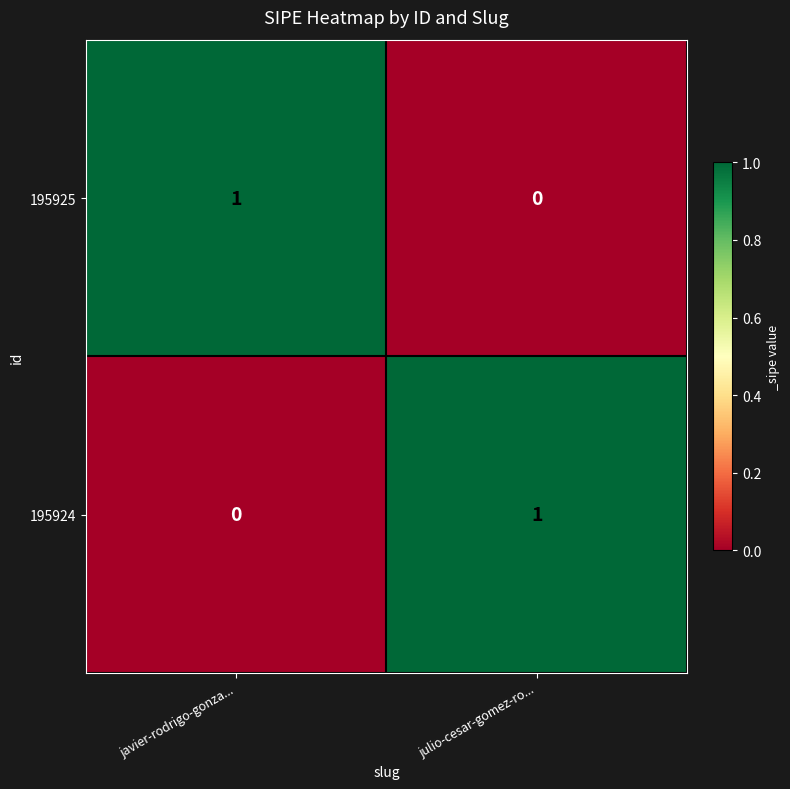

At julio-cesar-gomez-ro..., list the series in order from largest to smallest.

195924, 195925